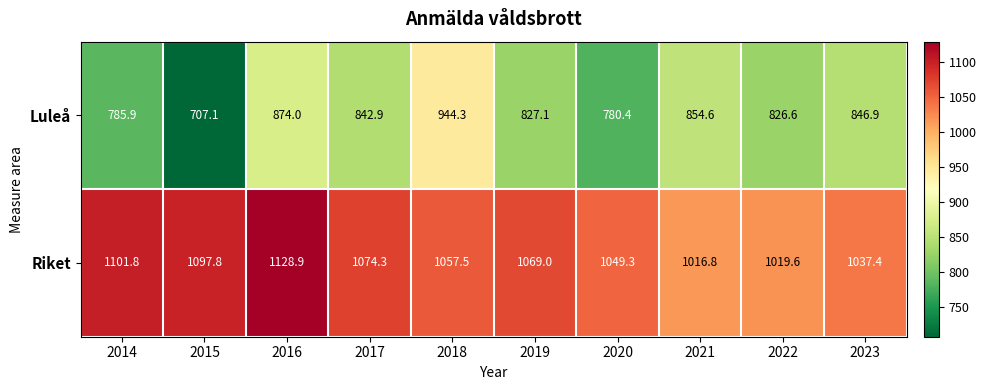

At how many categories does at least one series exceed 860?

10